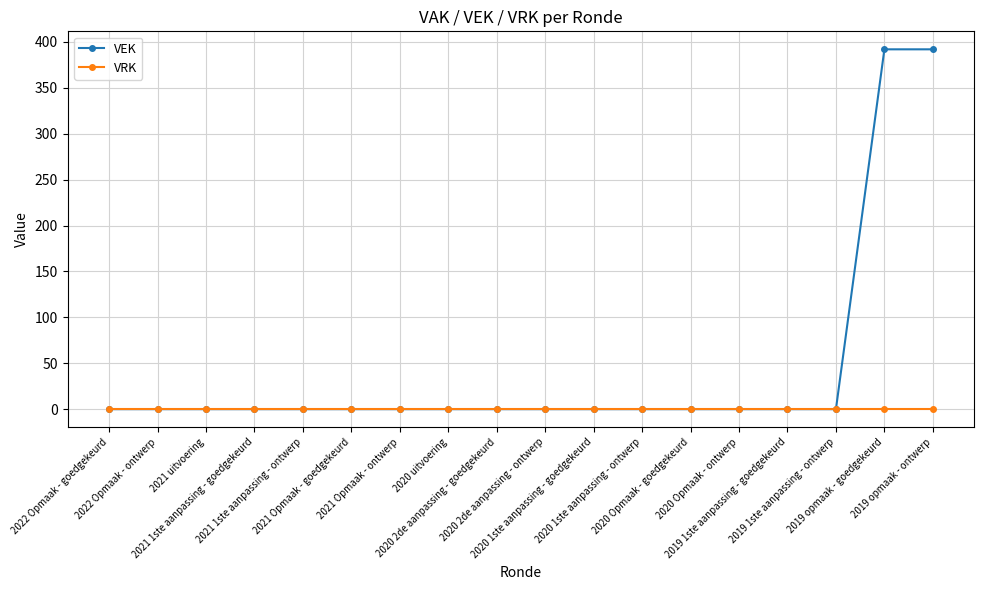

How many lines are shown in the chart?

2